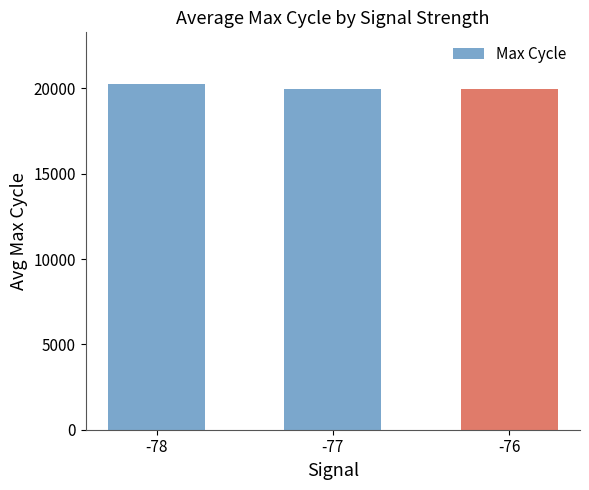

Are the bars grouped side by side (vs. stacked)?

No